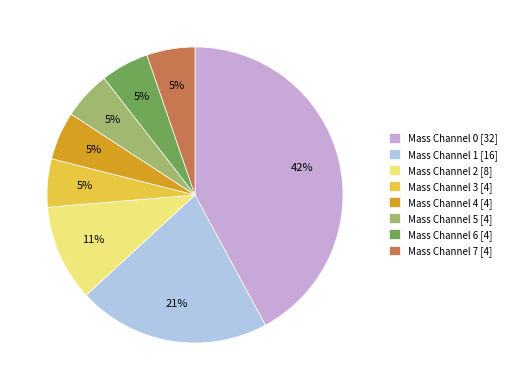

True or false: Mass Channel 5 accounts for 5% of the total.

True